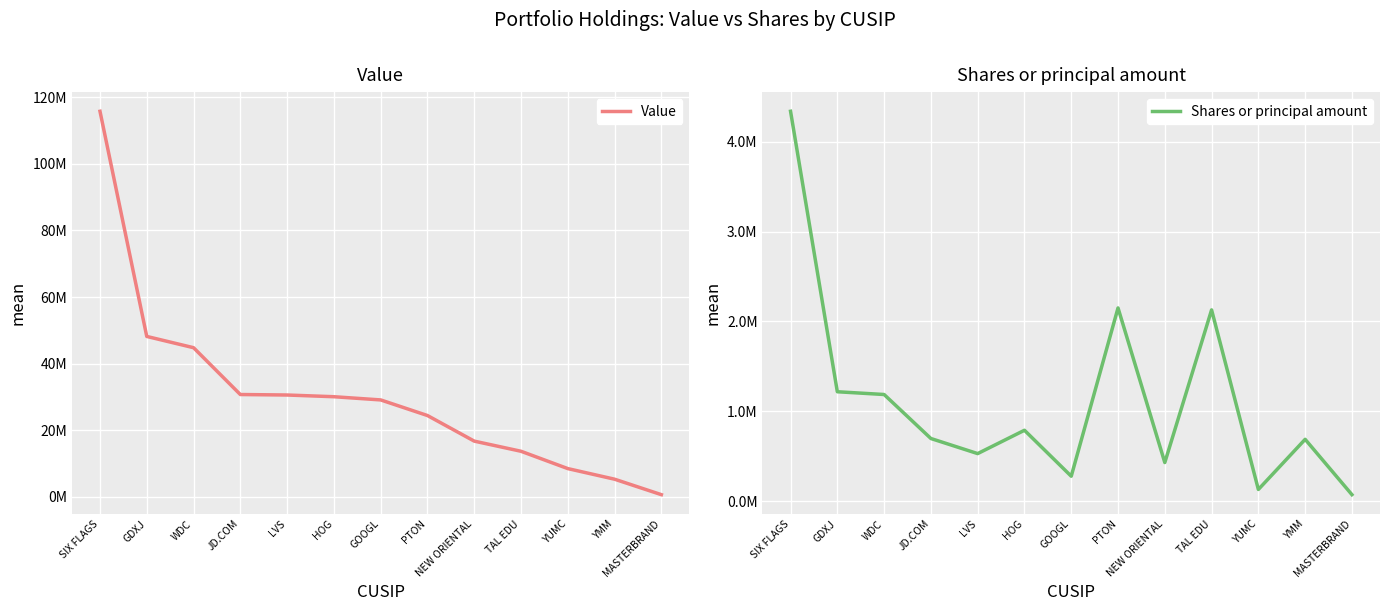

How many series are shown in this chart?

2